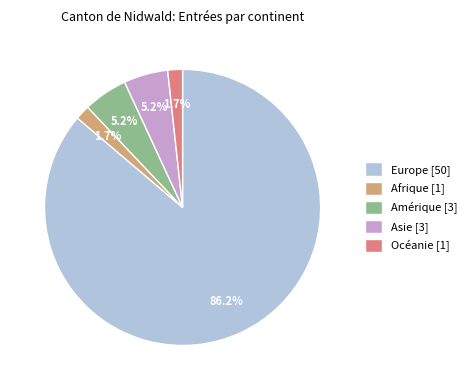

Between Asie [3] and Océanie [1], which is larger?

Asie [3]